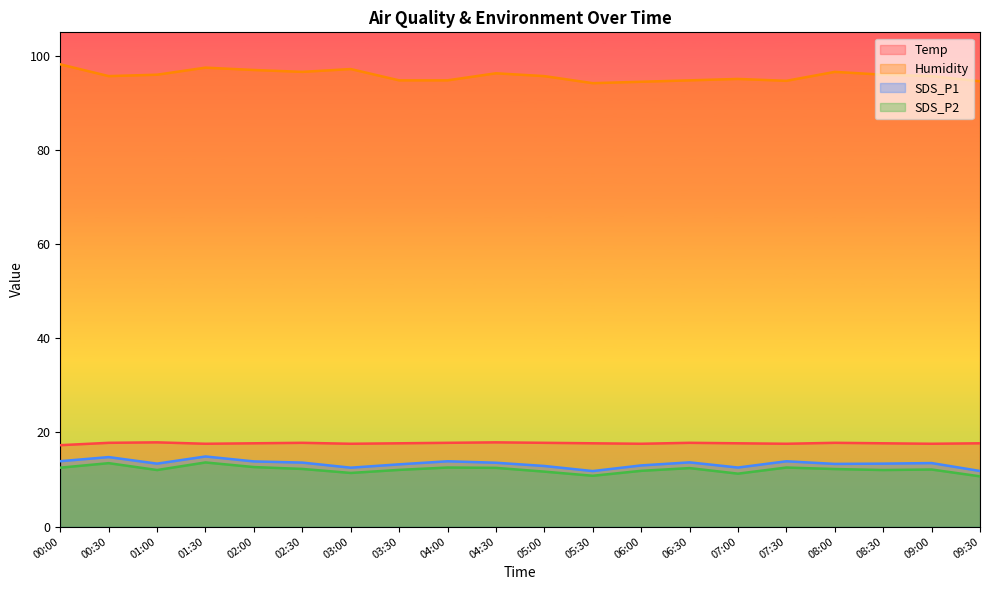

Where is Temp nearest to the value 17?

00:00